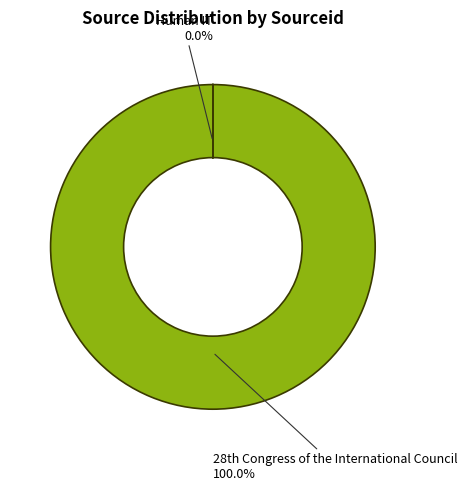

Rank the categories by value from highest to lowest.

28th Congress of the International Council, Human IT